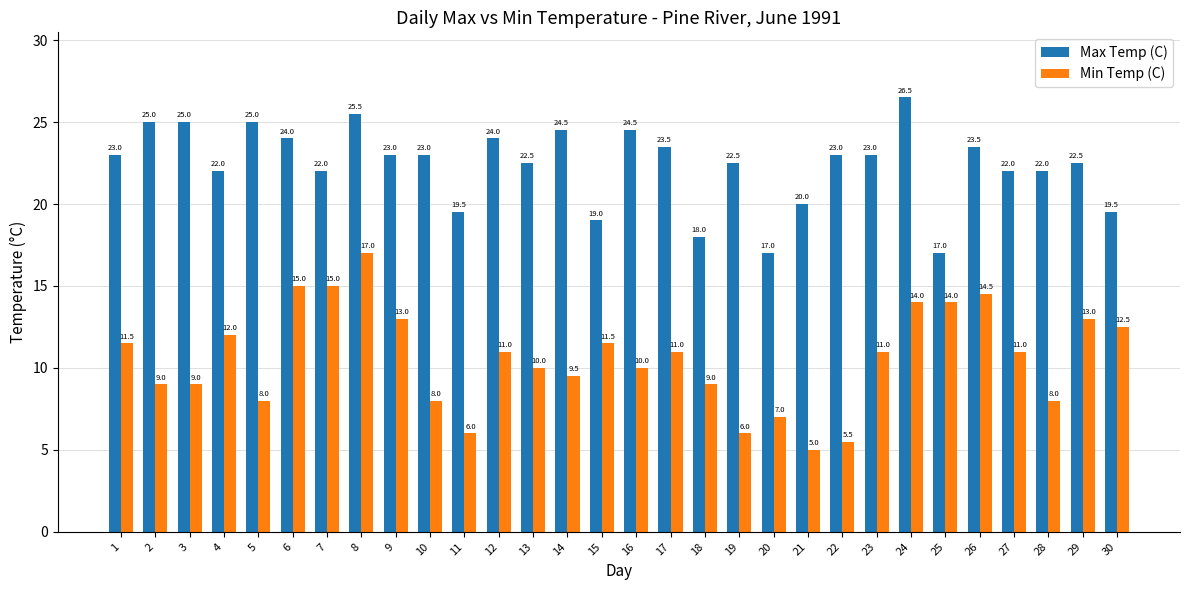

What is the approximate value of Min Temp (C) at 24?

14.0